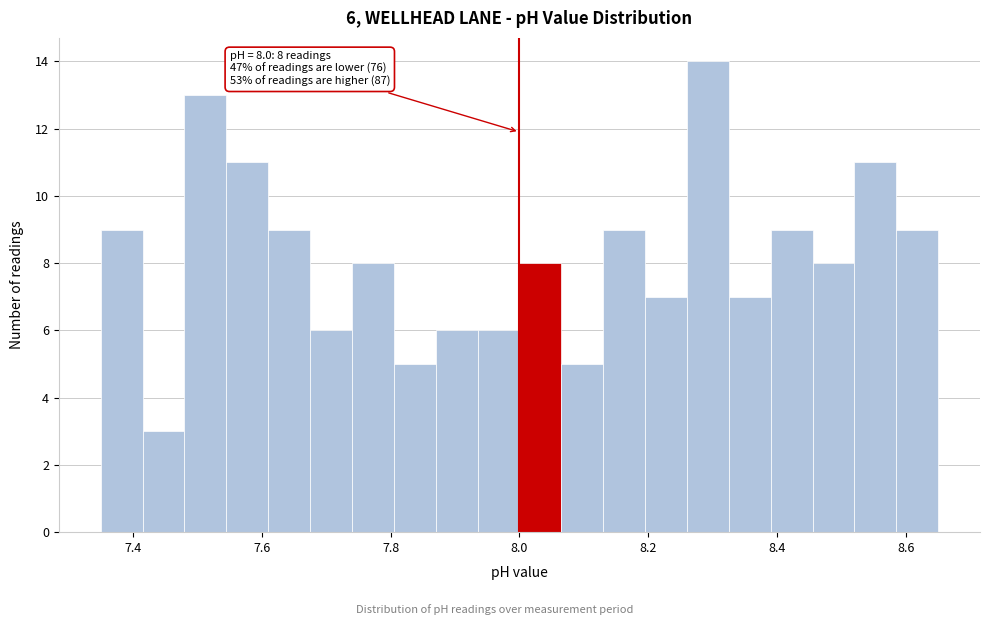

Read against the x-axis, roughly where is the centre of the tallest bar?

8.30